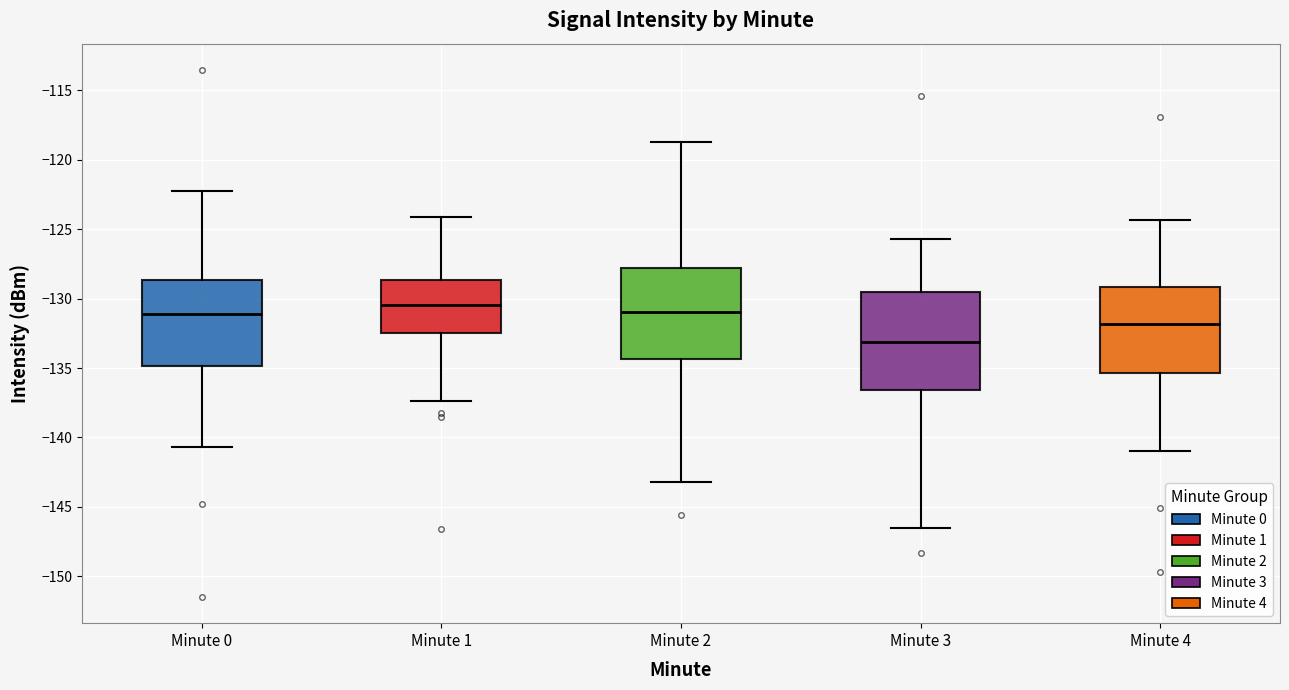

Reading left to right, read every box against the y-axis: the position of its median line, the range the box covers, and the ends of its whiskers. The values are not printed on the chart, so give them approximately, as read against the axis.

Minute 0: median -131.0, box -135.0 to -128.5, whiskers -140.5 to -122.0
Minute 1: median -130.5, box -132.5 to -128.5, whiskers -137.5 to -124.0
Minute 2: median -131.0, box -134.5 to -128.0, whiskers -143.0 to -118.5
Minute 3: median -133.0, box -136.5 to -129.5, whiskers -146.5 to -125.5
Minute 4: median -132.0, box -135.5 to -129.0, whiskers -141.0 to -124.5